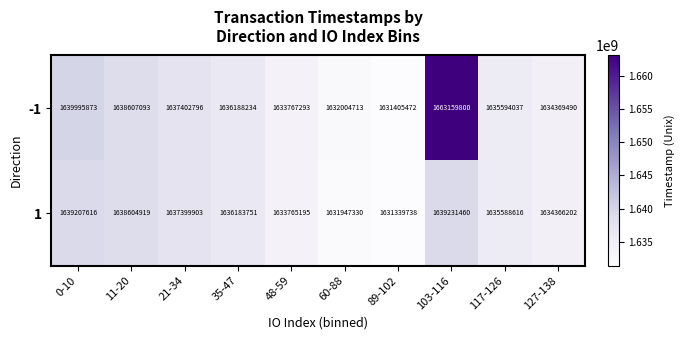

What is the spread (max minus min) of values at 60-88?

57383